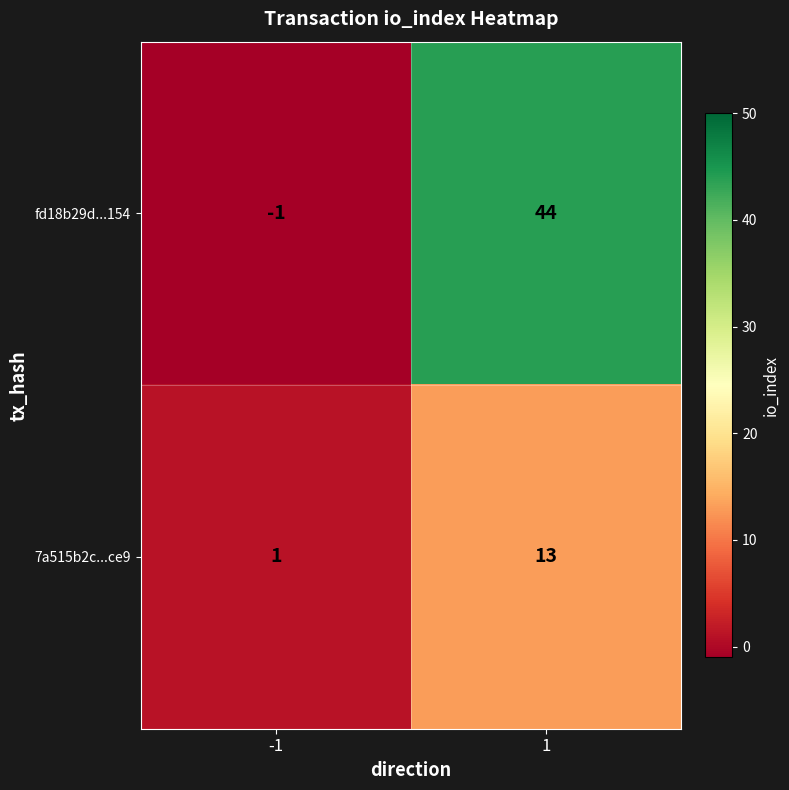

Which series has the widest spread of values?

fd18b29d...154